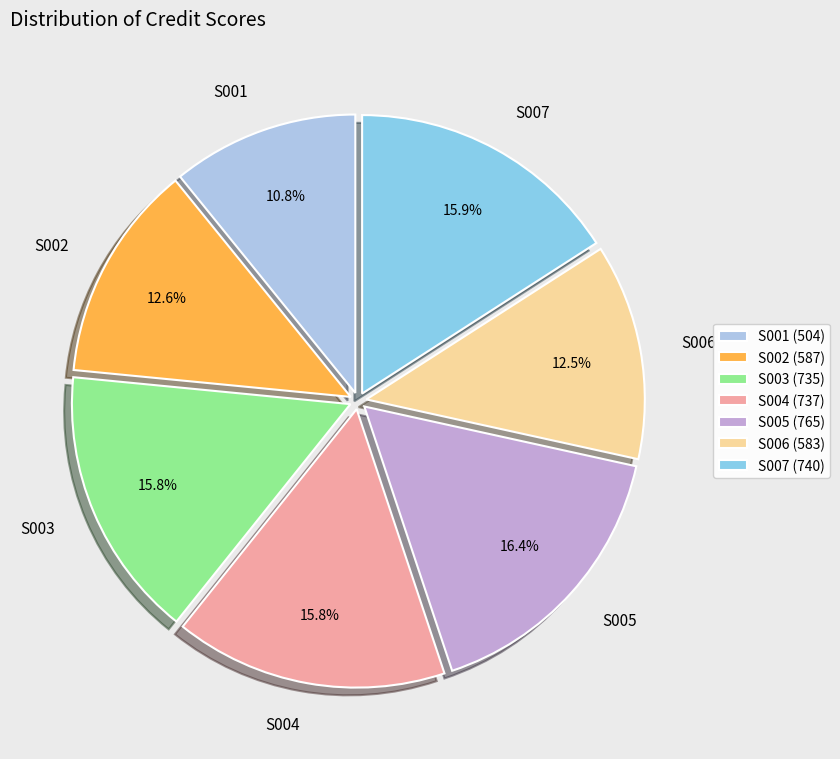

To the nearest percent, what percentage of the pie is S006?

13%